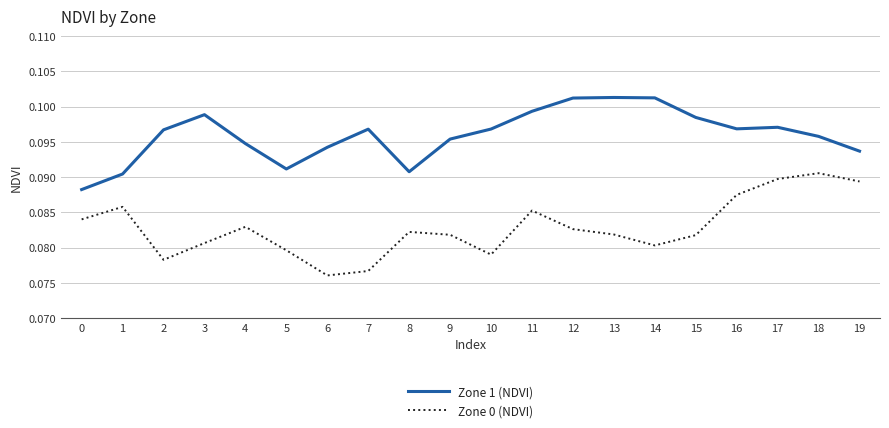

Between 6 and 9, which series saw the biggest shift?

Zone 0 (NDVI)